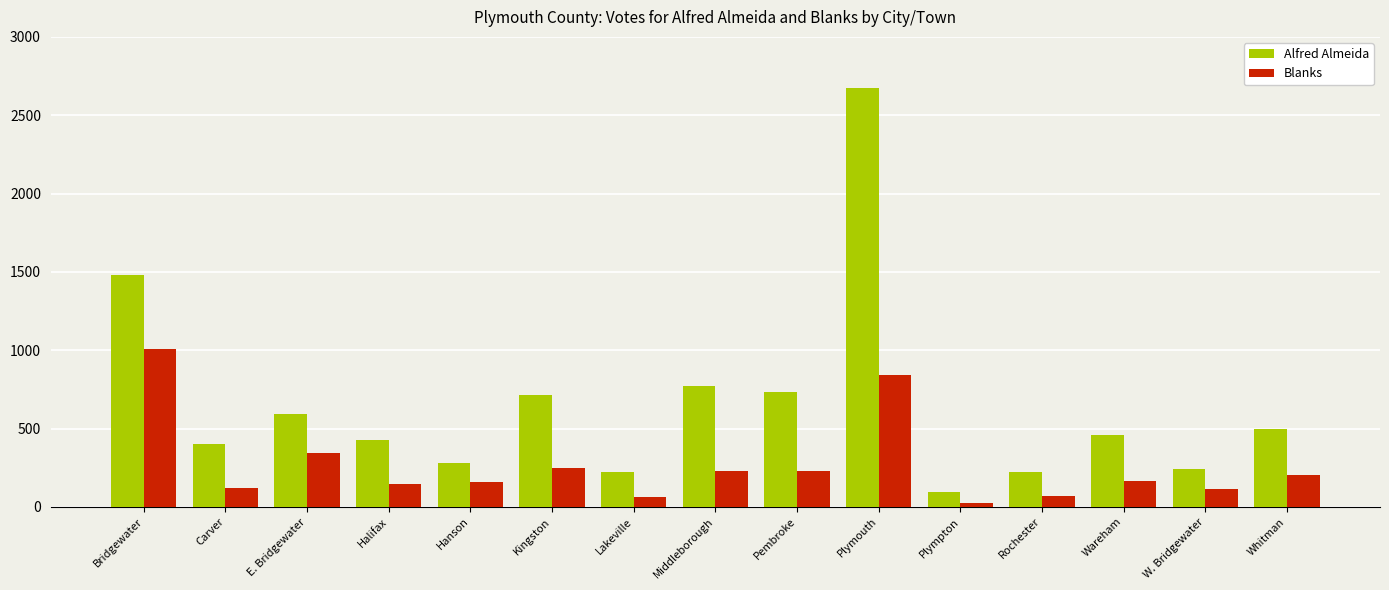

Rank the series at Carver from highest to lowest value.

Alfred Almeida, Blanks